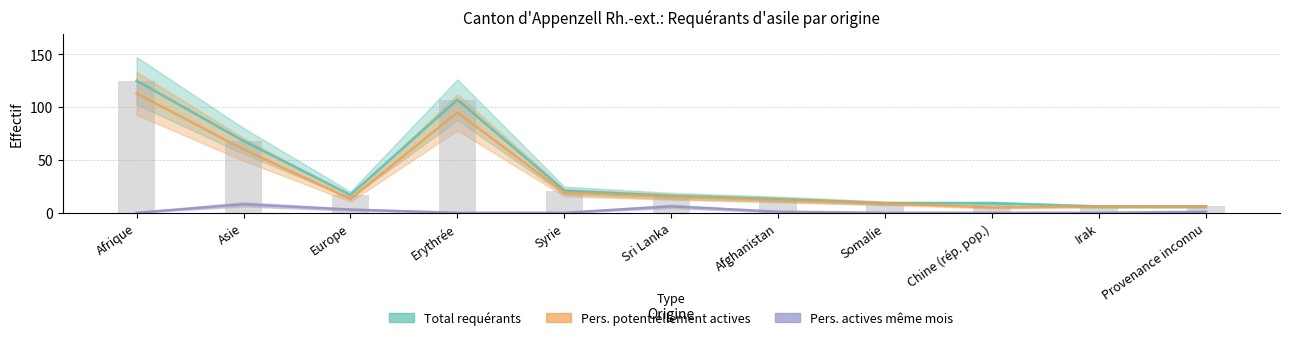

What position from the right is Asie?

10